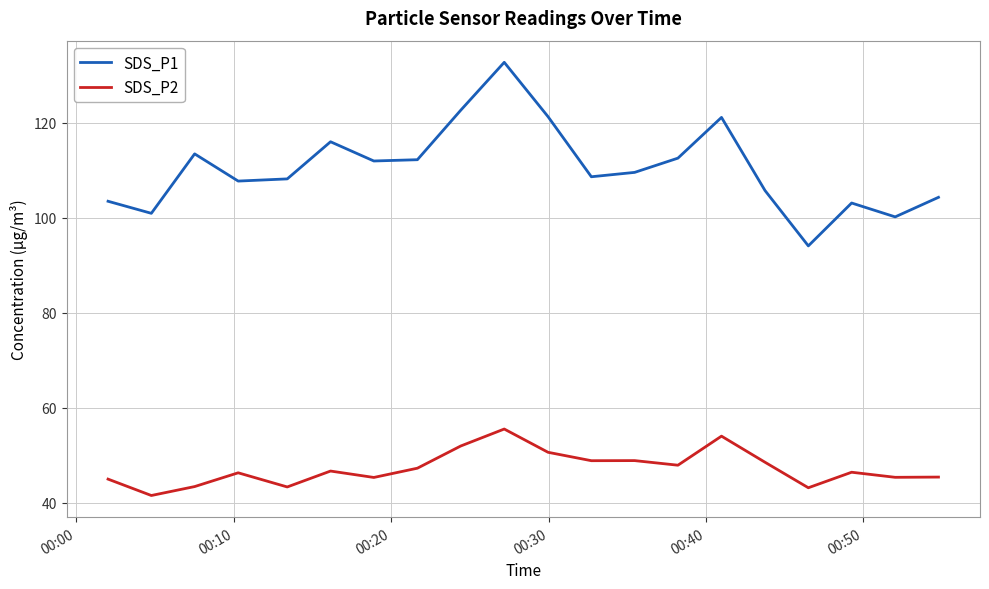

What is the average value of the SDS_P2 series?

47.2